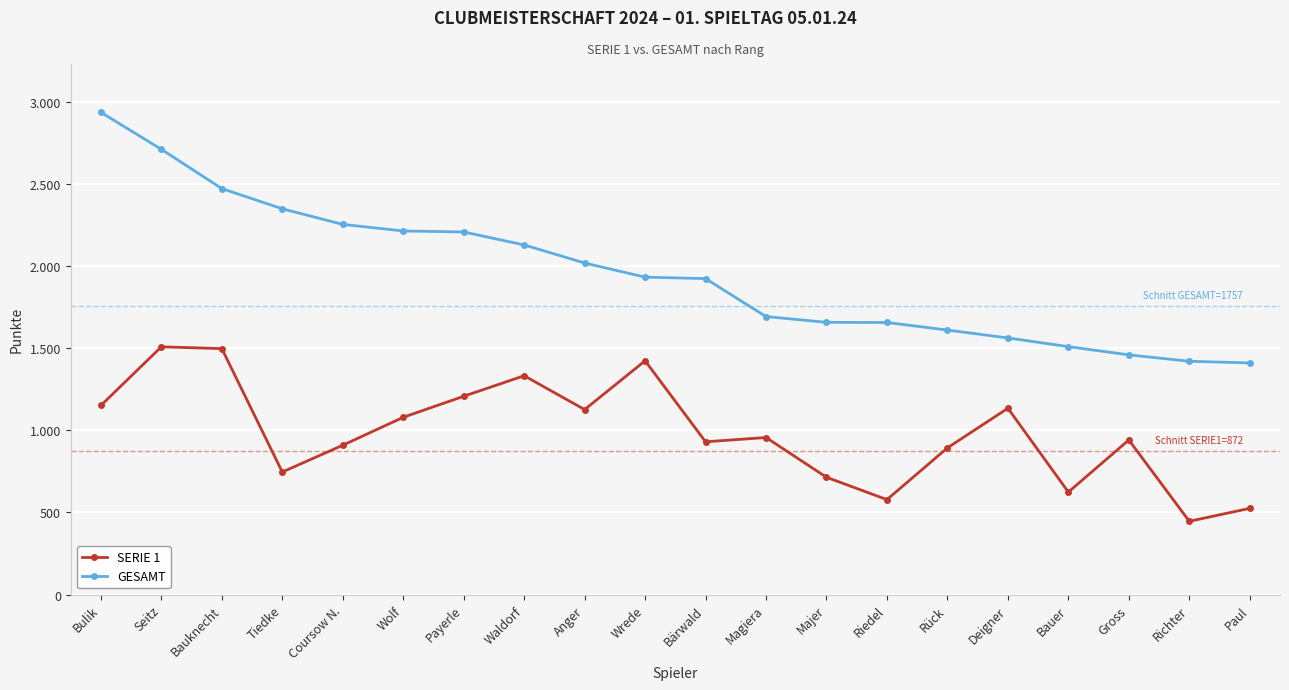

Does the chart have visible grid lines?

Yes